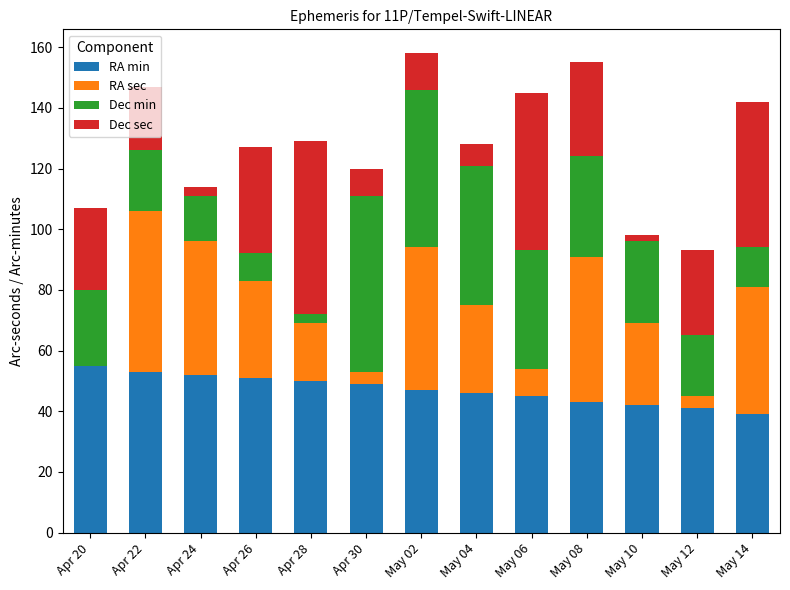

The value of RA min at Apr 30 is 71. True or false?

False